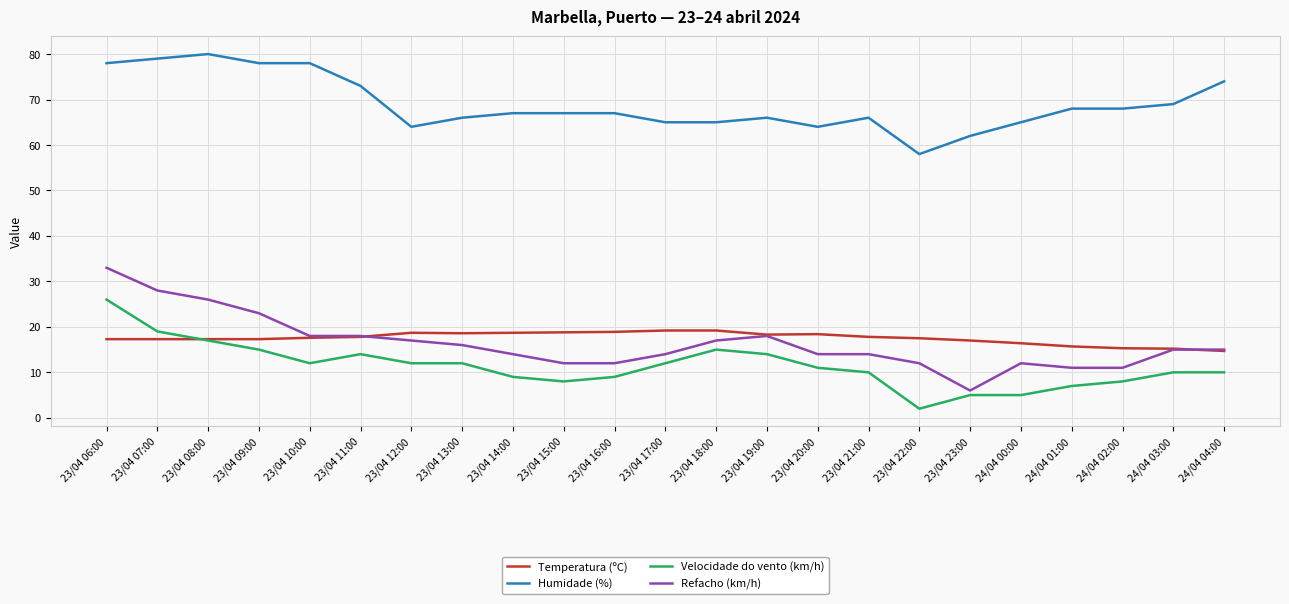

The value of Refacho (km/h) at 23/04 20:00 is 3.6. True or false?

False